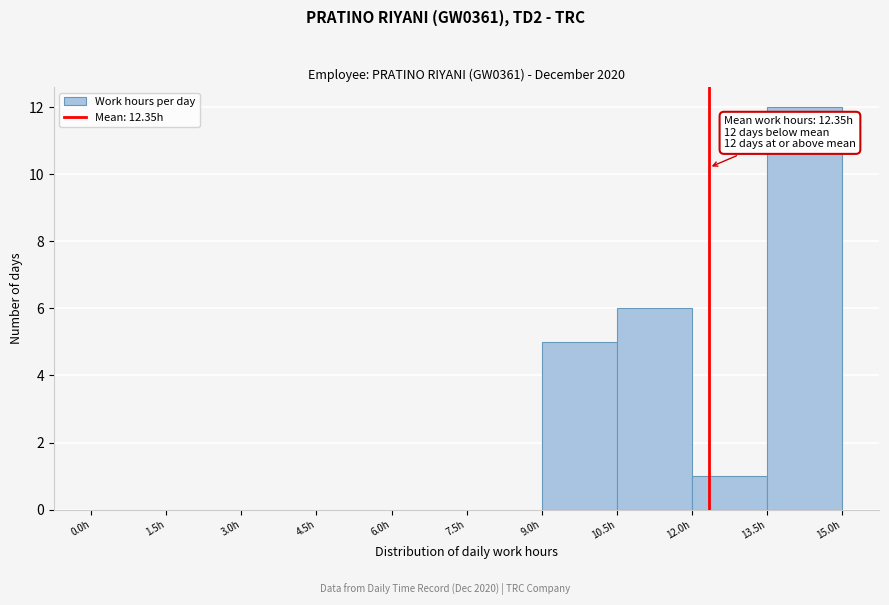

Over which range of the x-axis is the bar tallest?

13.5 to 15.0